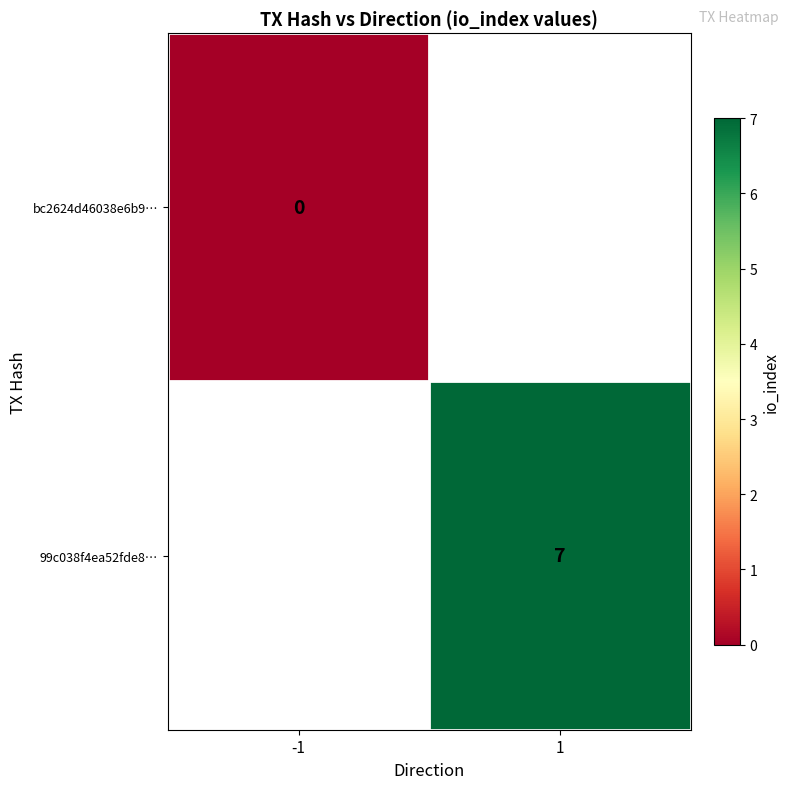

True or false: 99c038f4ea52fde8… has a value of 7 at 1.

True